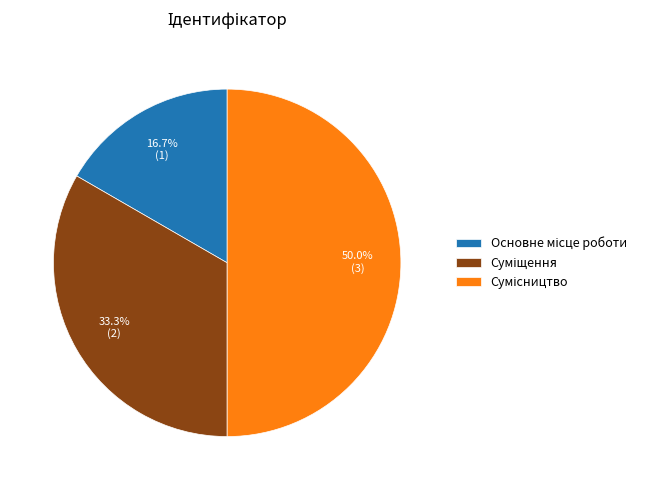

How many slices are in this pie chart?

3